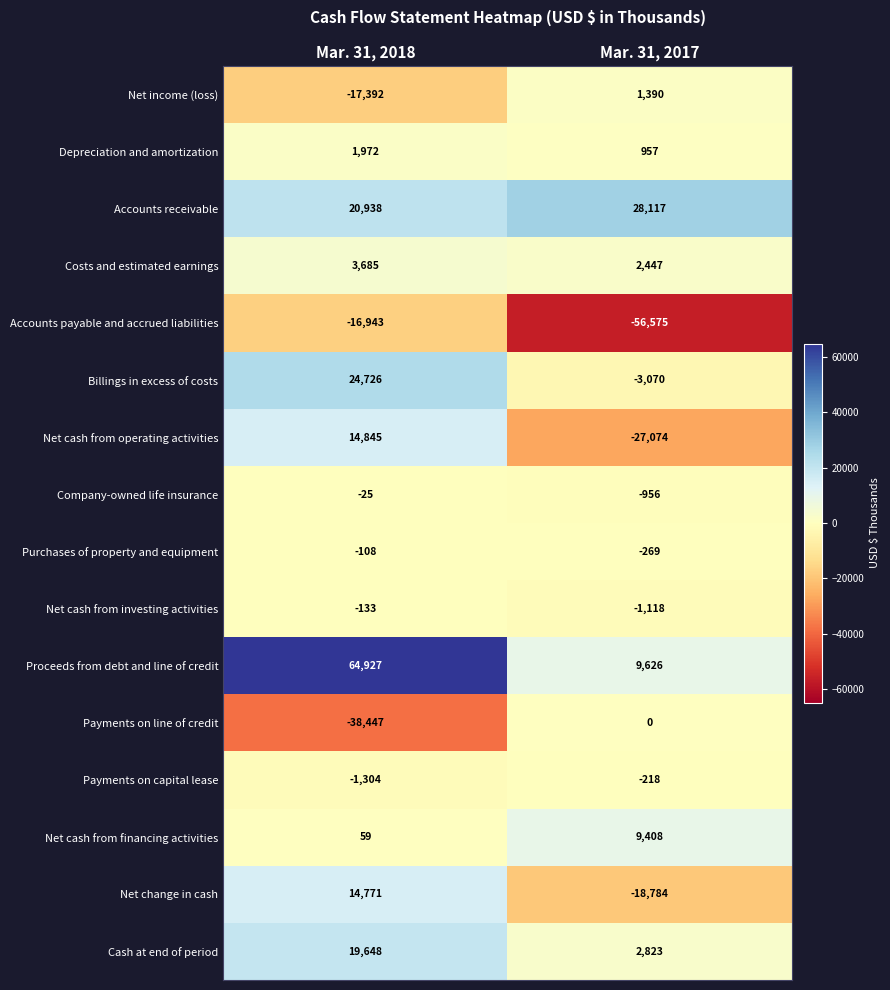

What value does the Net cash from investing activities series have at Mar. 31, 2017, to the nearest 100?

-1100